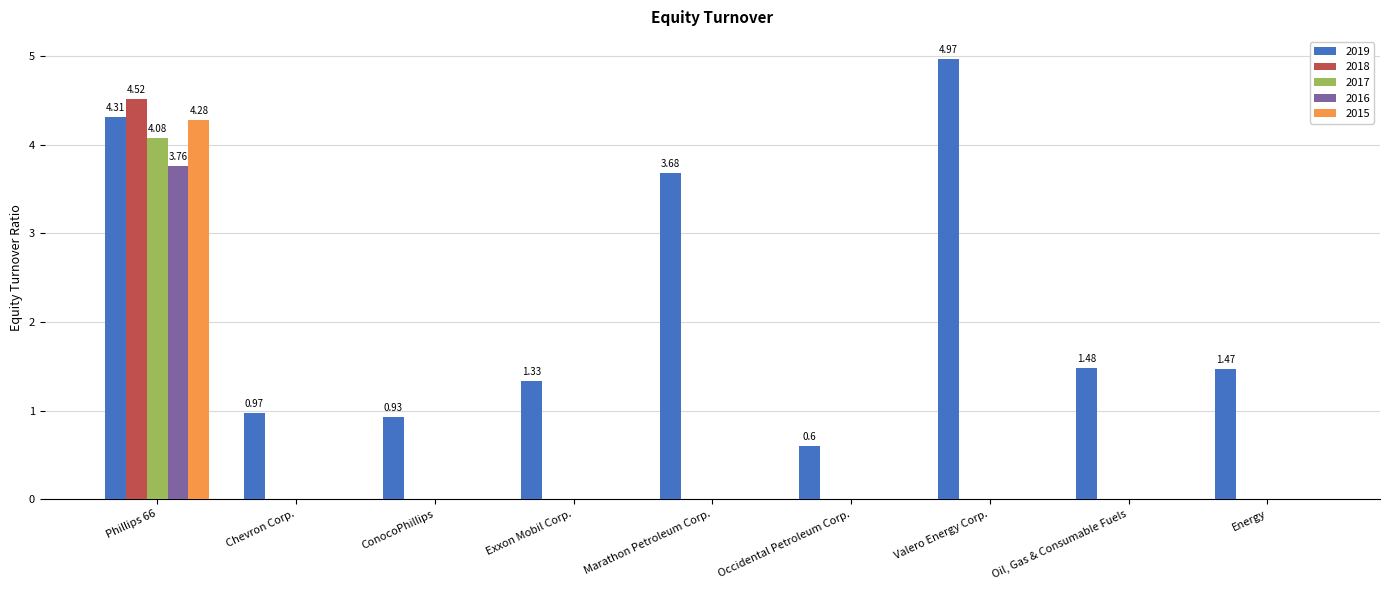

What is the sum of all 2016 values?

3.8